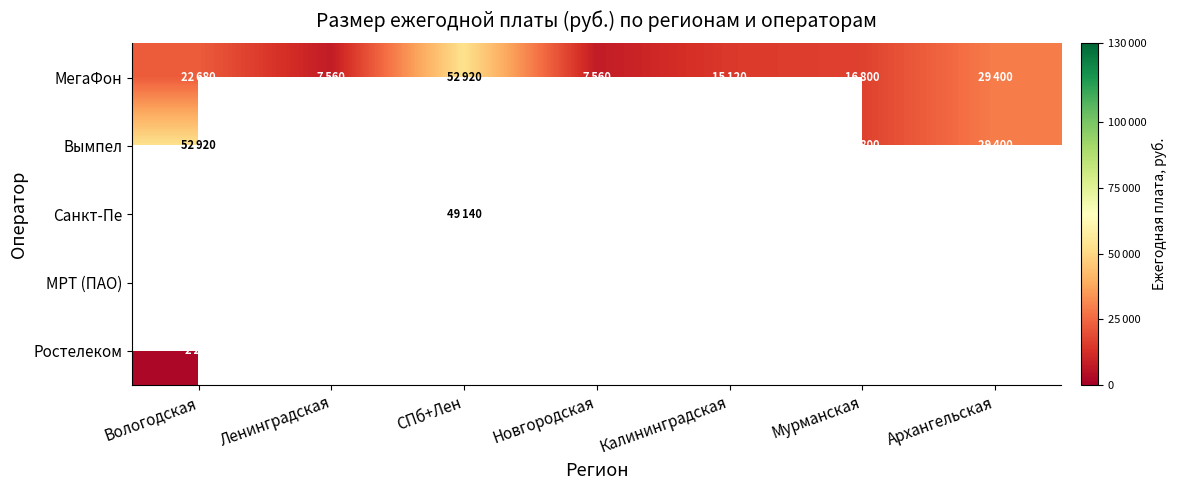

The value of Ростелеком at Вологодская is 2268.0. True or false?

True